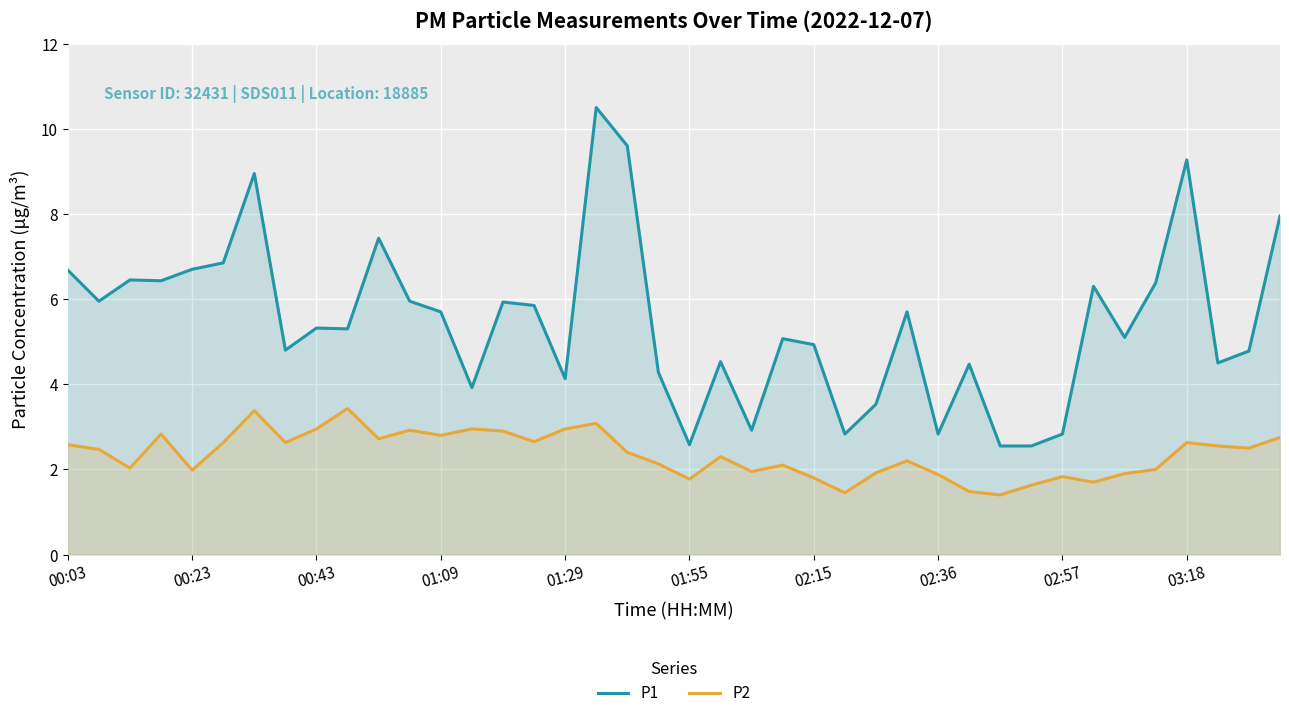

True or false: P1 and P2 cross at least once.

False